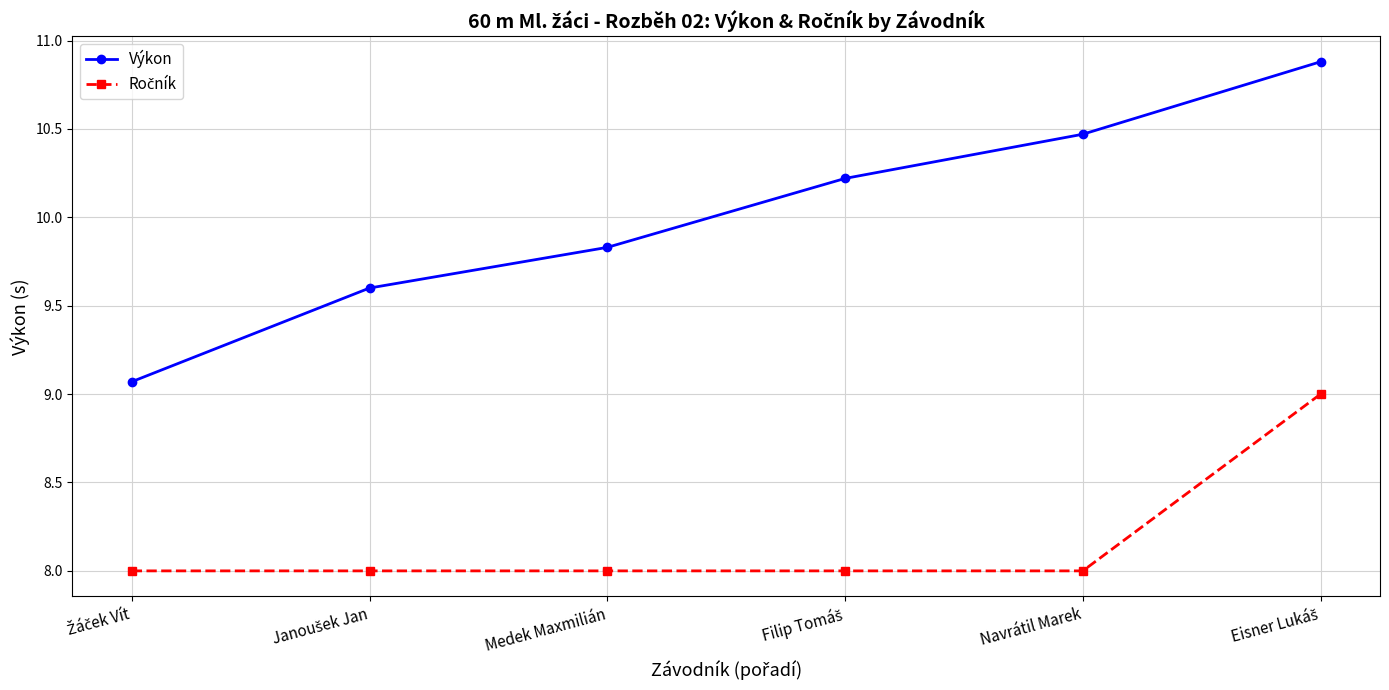

Which series has the largest total across all categories?

Výkon